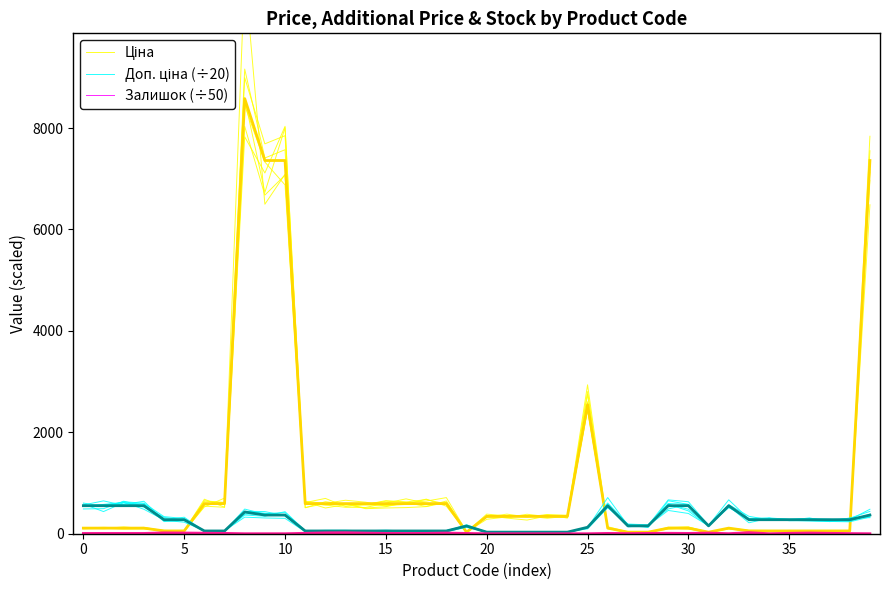

How many times do Доп. ціна (÷20) and Ціна cross each other?

5